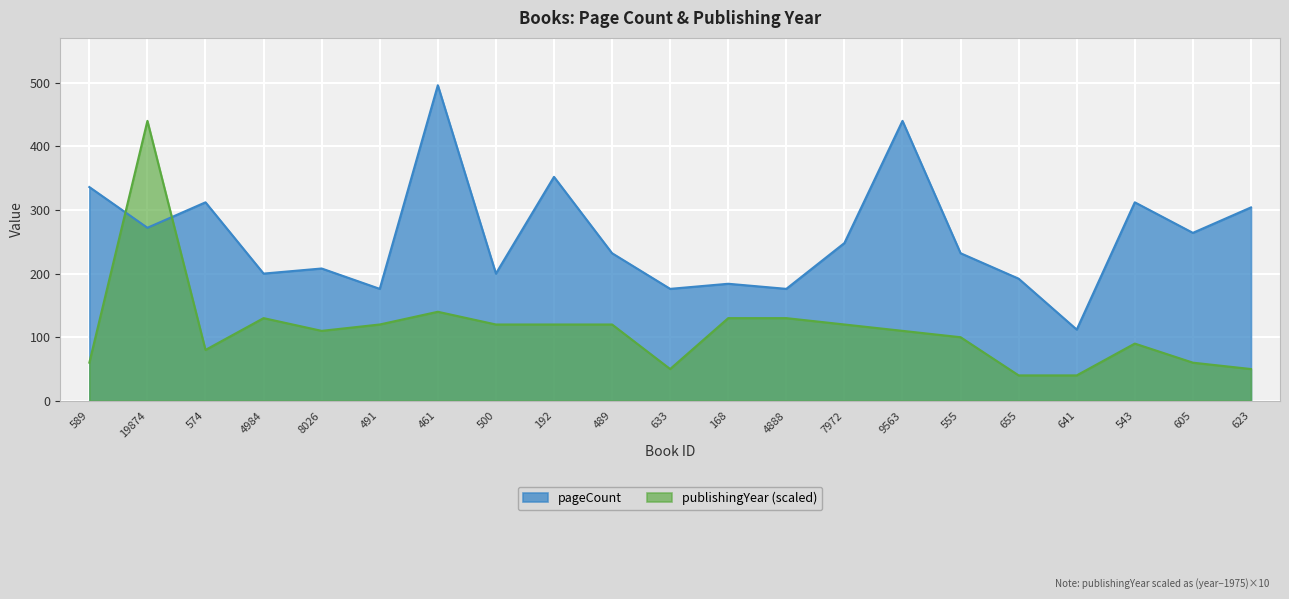

What is the difference between the maximum and minimum values in the pageCount series?

384